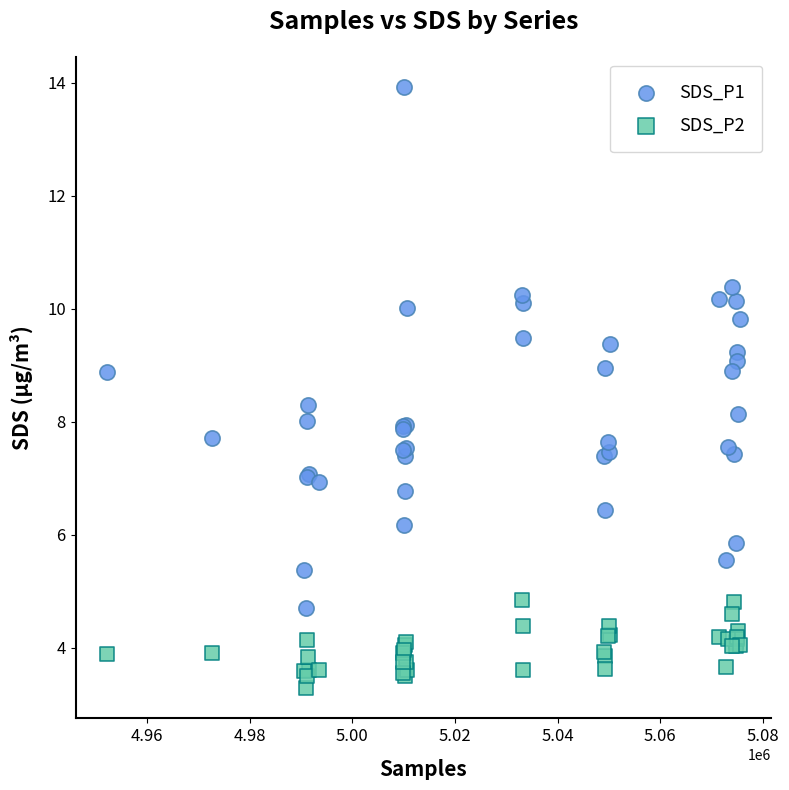

Which series reaches the minimum Y coordinate?

SDS_P2